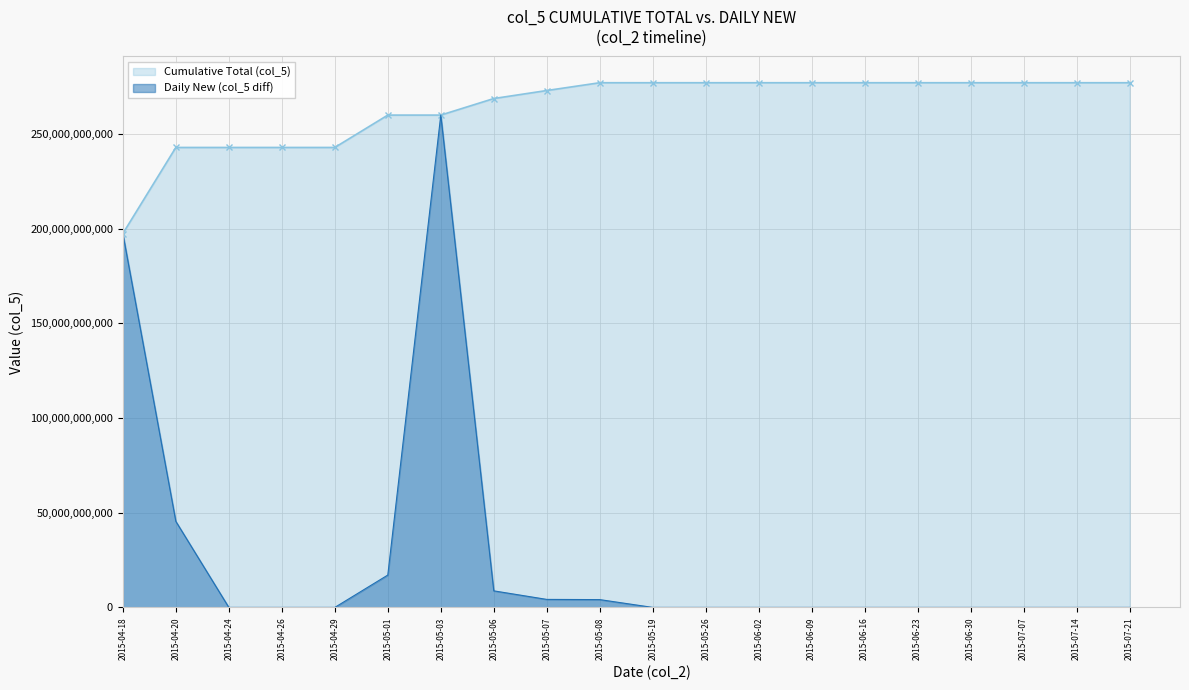

What is the average value of the Daily New (col_5 diff) series?

26860540317